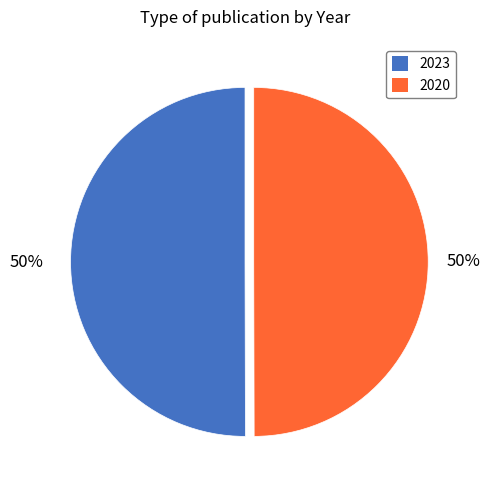

Combined, do 2023 and 2020 account for over 50%?

Yes